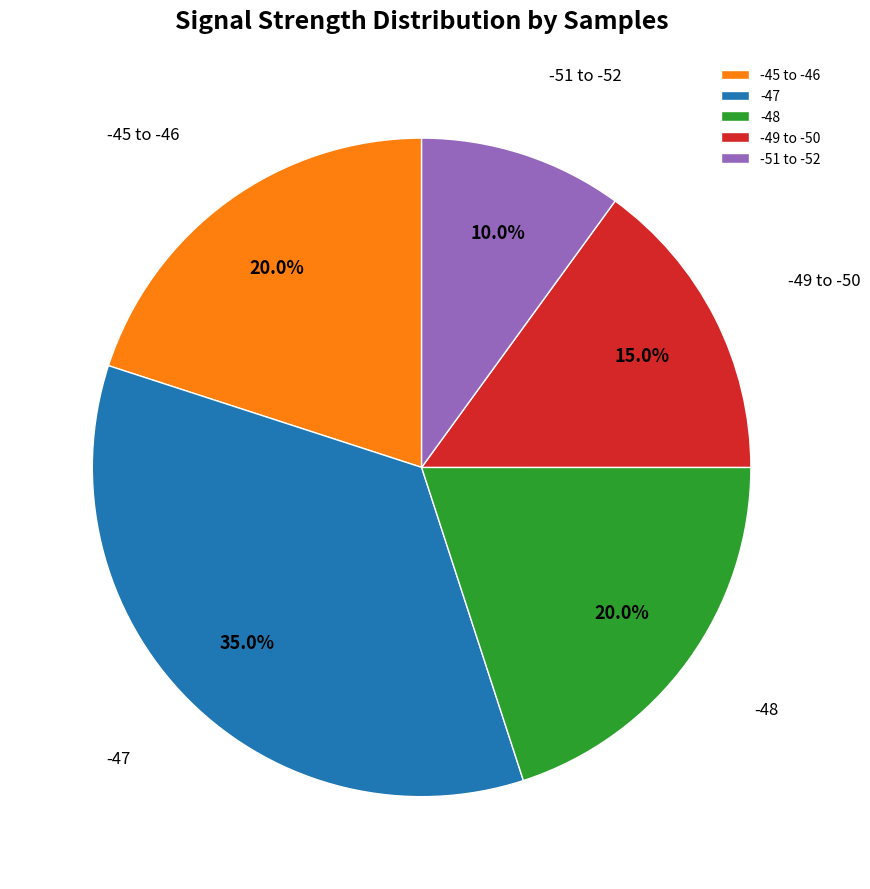

What is the largest slice in the pie chart?

-47